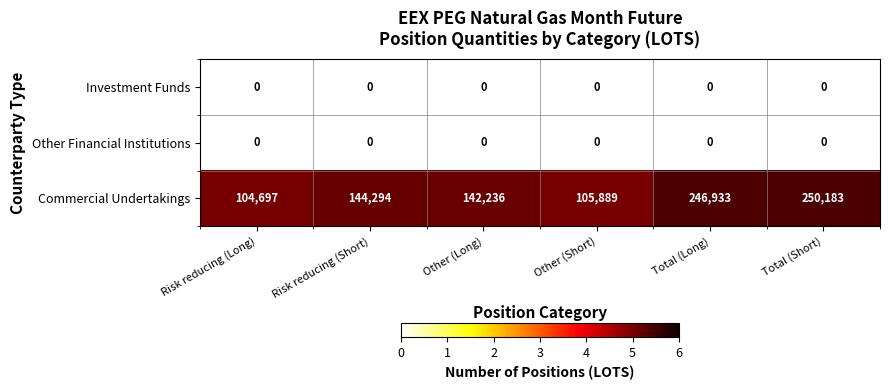

What is the difference between the Commercial Undertakings values at Other (Long) and Total (Short)?

107947